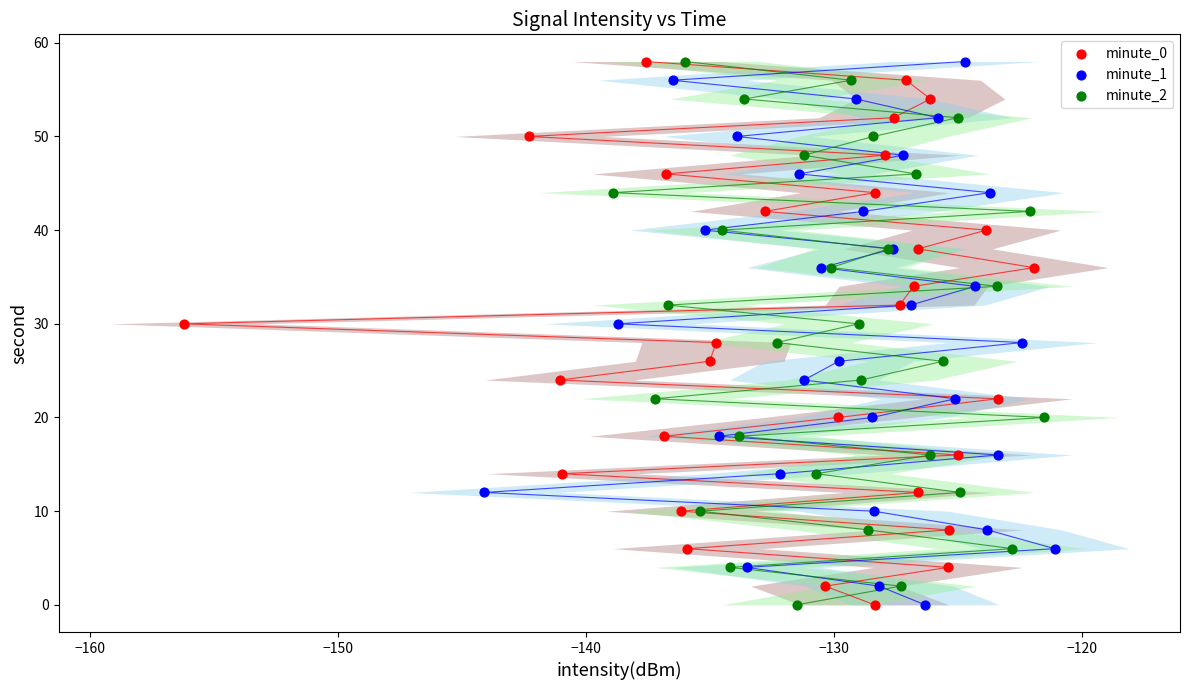

What are all the series names shown in the legend?

minute_0, minute_1, minute_2